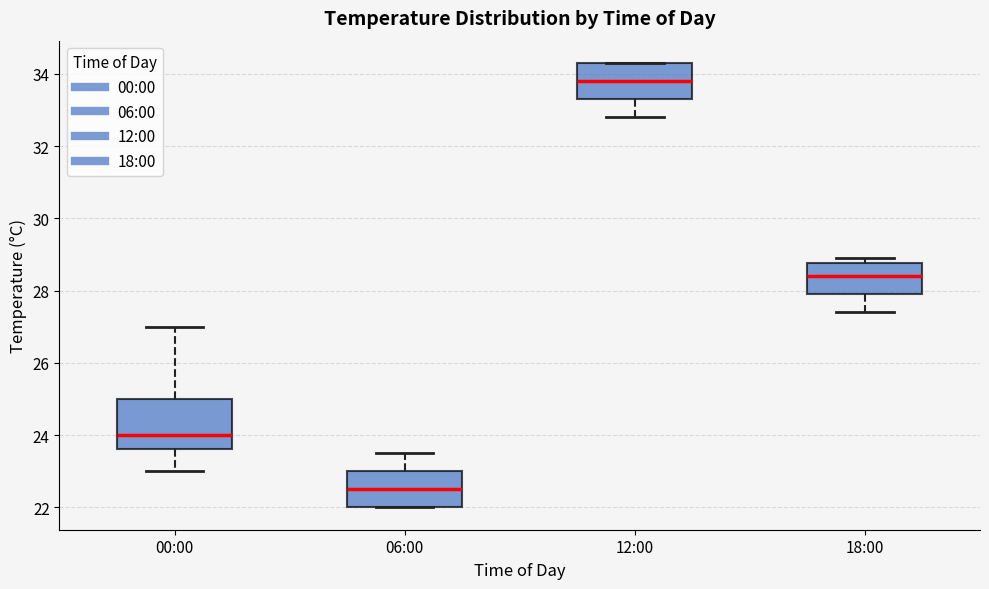

Which box is the tallest, from its lower edge to its upper edge?

00:00